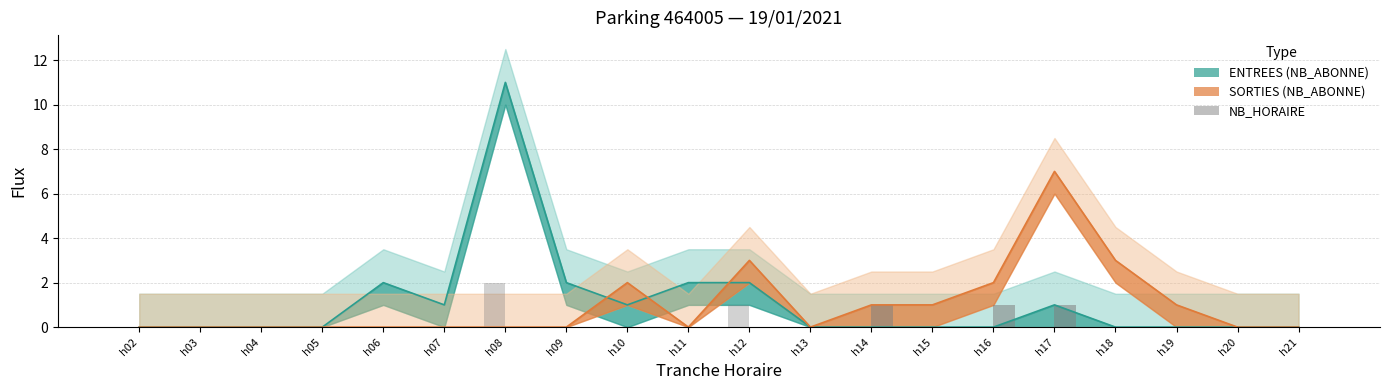

Is it true that SORTIES NB_HORAIRE equals 0 at h15?

True